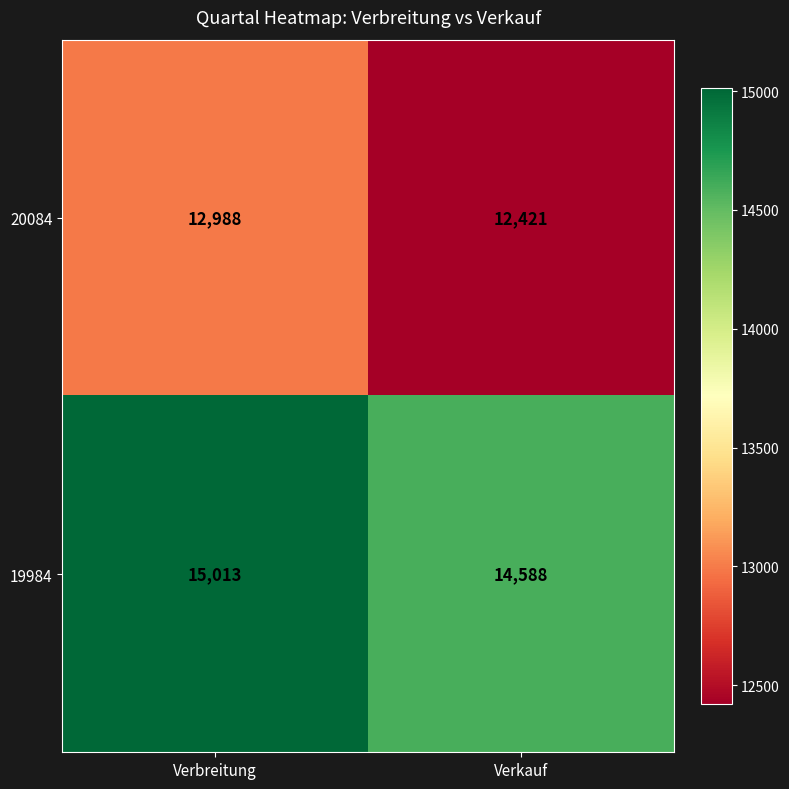

Rank the series by their average value, from highest to lowest.

19984, 20084